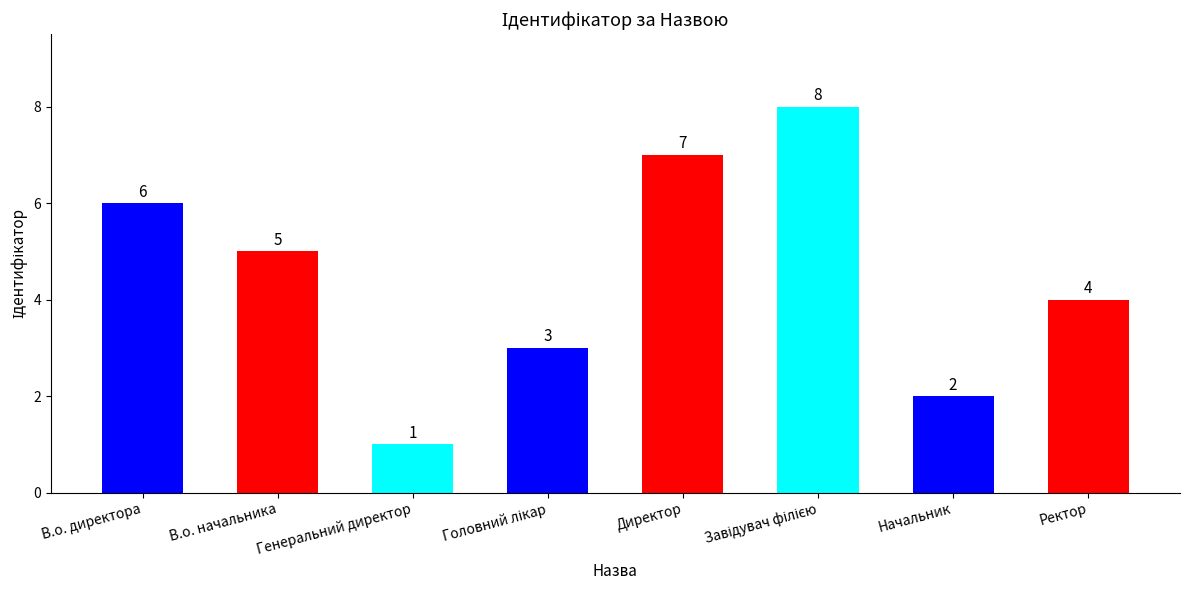

Does the chart contain any negative values?

No